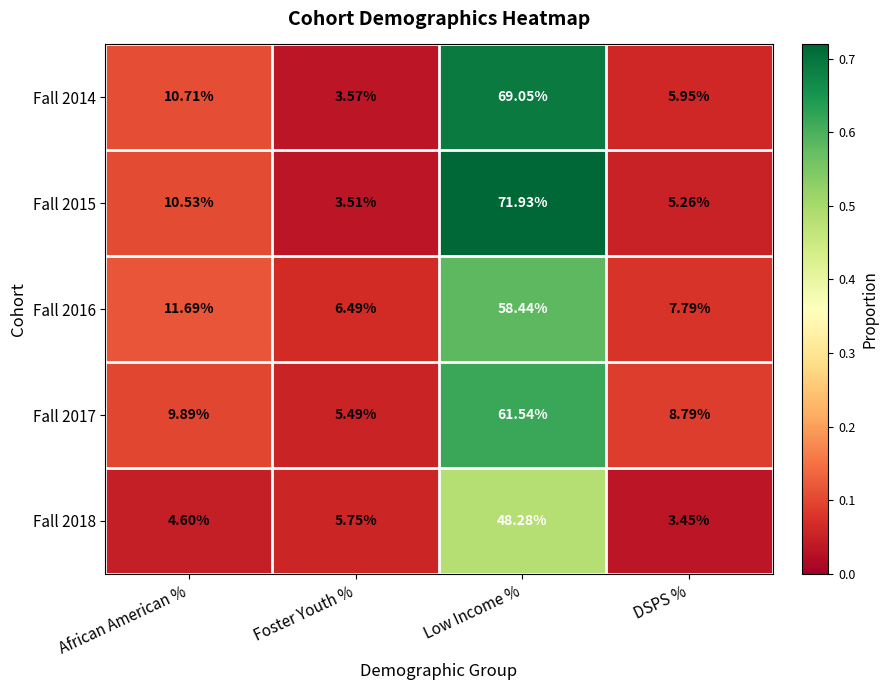

Where is Fall 2015 nearest to the value 37?

African American %